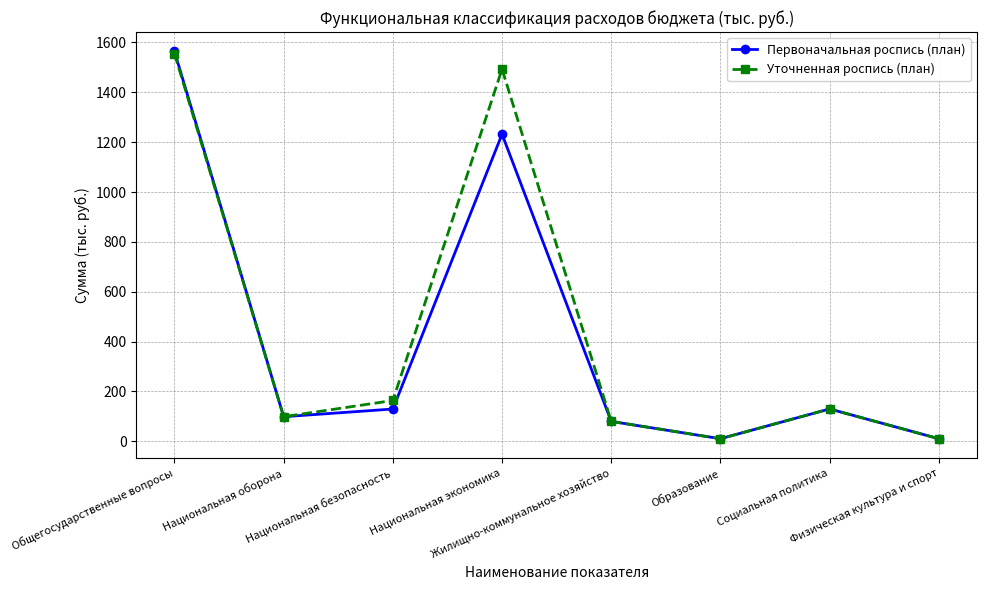

True or false: Уточненная роспись (план) has more than 2 points higher than both neighbors.

False